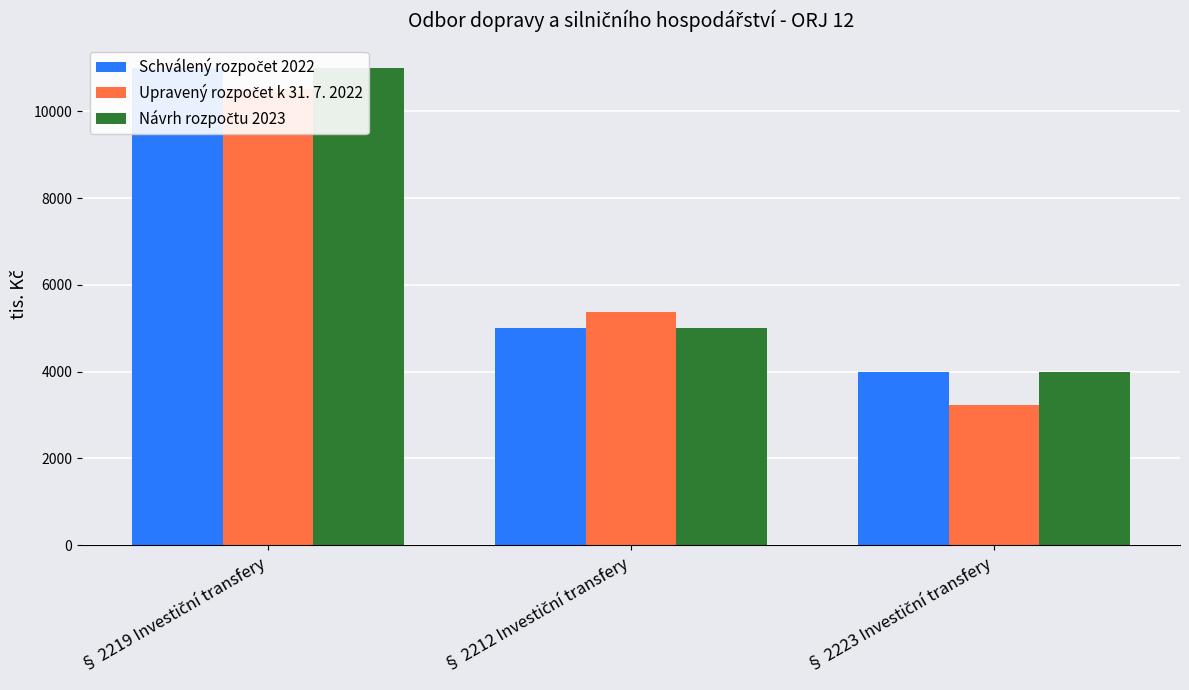

What is the label of the 1st bar from the right?

§ 2223 Investiční transfery